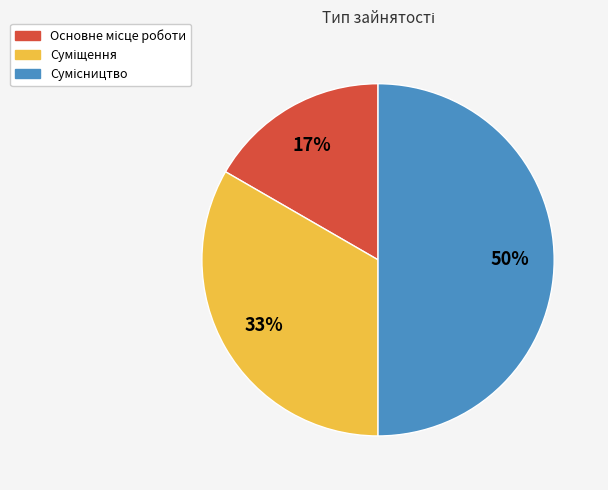

To the nearest percent, what is the difference between the largest and smallest slice percentages?

33%